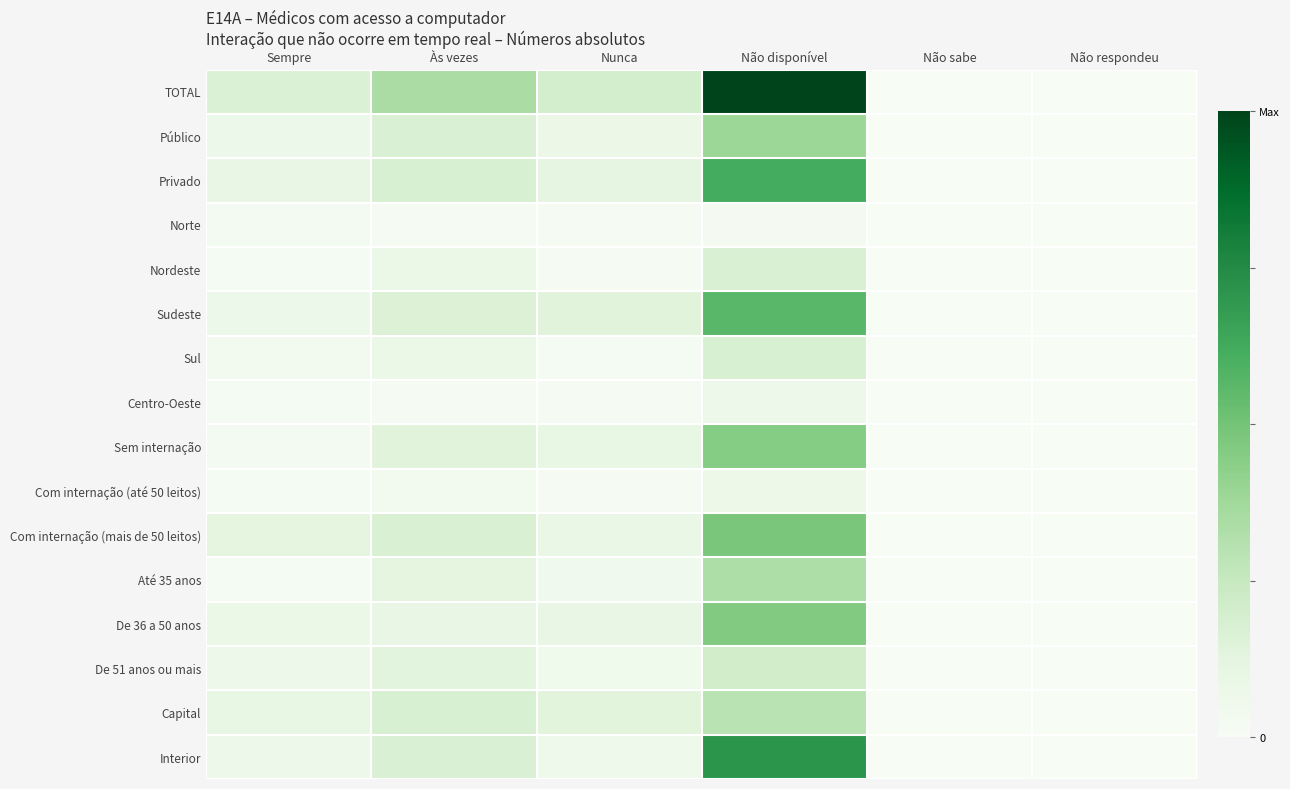

Reading left to right, extract all data points from this chart.

TOTAL: Sempre=0.2	Às vezes=0.3	Nunca=0.2	Não disponível=1.0	Não sabe=0.0	Não respondeu=0.0
Público: Sempre=0.1	Às vezes=0.2	Nunca=0.1	Não disponível=0.4	Não sabe=0.0	Não respondeu=0.0
Privado: Sempre=0.1	Às vezes=0.2	Nunca=0.1	Não disponível=0.6	Não sabe=0.0	Não respondeu=0.0
Norte: Sempre=0.0	Às vezes=0.0	Nunca=0.0	Não disponível=0.0	Não sabe=0.0	Não respondeu=0.0
Nordeste: Sempre=0.0	Às vezes=0.1	Nunca=0.0	Não disponível=0.2	Não sabe=0.0	Não respondeu=0.0
Sudeste: Sempre=0.1	Às vezes=0.2	Nunca=0.1	Não disponível=0.6	Não sabe=0.0	Não respondeu=0.0
Sul: Sempre=0.0	Às vezes=0.1	Nunca=0.0	Não disponível=0.2	Não sabe=0.0	Não respondeu=0.0
Centro-Oeste: Sempre=0.0	Às vezes=0.0	Nunca=0.0	Não disponível=0.1	Não sabe=0.0	Não respondeu=0.0
Sem internação: Sempre=0.0	Às vezes=0.1	Nunca=0.1	Não disponível=0.4	Não sabe=0.0	Não respondeu=0.0
Com internação (até 50 leitos): Sempre=0.0	Às vezes=0.0	Nunca=0.0	Não disponível=0.1	Não sabe=0.0	Não respondeu=0.0
Com internação (mais de 50 leitos): Sempre=0.1	Às vezes=0.2	Nunca=0.1	Não disponível=0.5	Não sabe=0.0	Não respondeu=0.0
Até 35 anos: Sempre=0.0	Às vezes=0.1	Nunca=0.0	Não disponível=0.3	Não sabe=0.0	Não respondeu=0.0
De 36 a 50 anos: Sempre=0.1	Às vezes=0.1	Nunca=0.1	Não disponível=0.5	Não sabe=0.0	Não respondeu=0.0
De 51 anos ou mais: Sempre=0.1	Às vezes=0.1	Nunca=0.1	Não disponível=0.2	Não sabe=0.0	Não respondeu=0.0
Capital: Sempre=0.1	Às vezes=0.2	Nunca=0.1	Não disponível=0.3	Não sabe=0.0	Não respondeu=0.0
Interior: Sempre=0.1	Às vezes=0.2	Nunca=0.1	Não disponível=0.7	Não sabe=0.0	Não respondeu=0.0